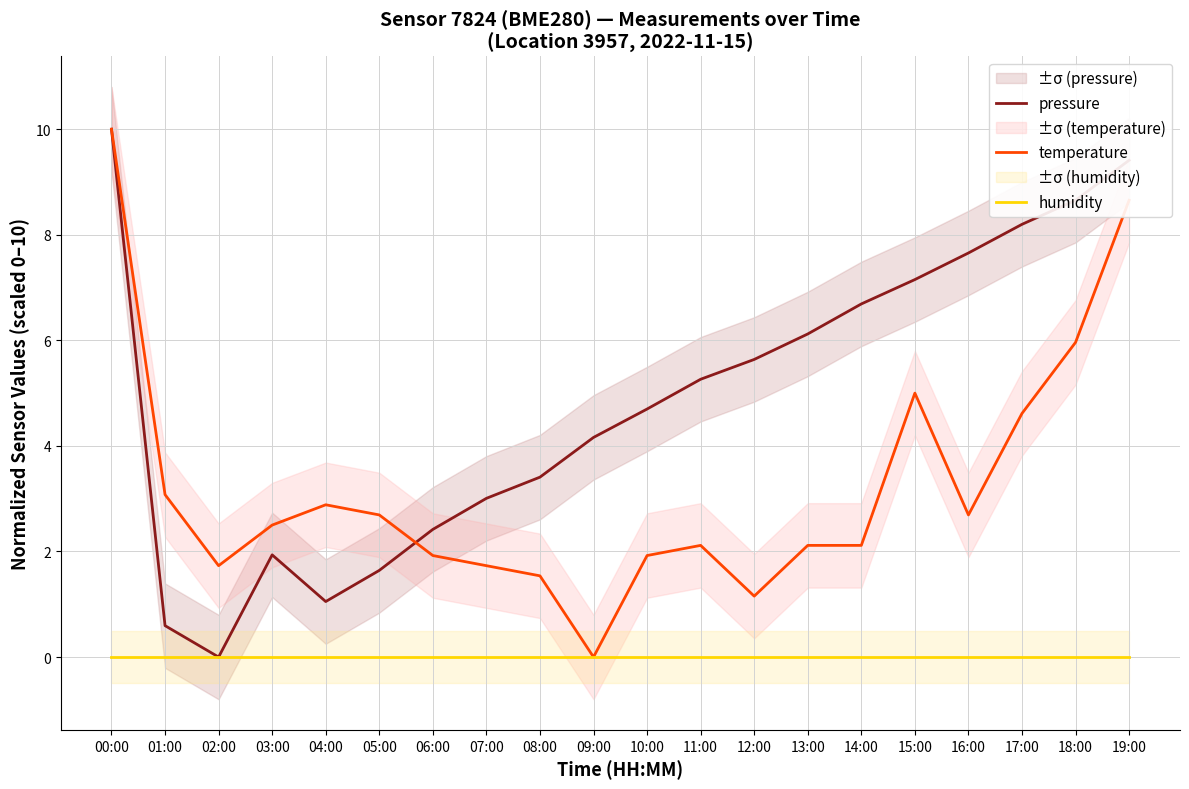

What is the maximum value shown in the chart?

10.0